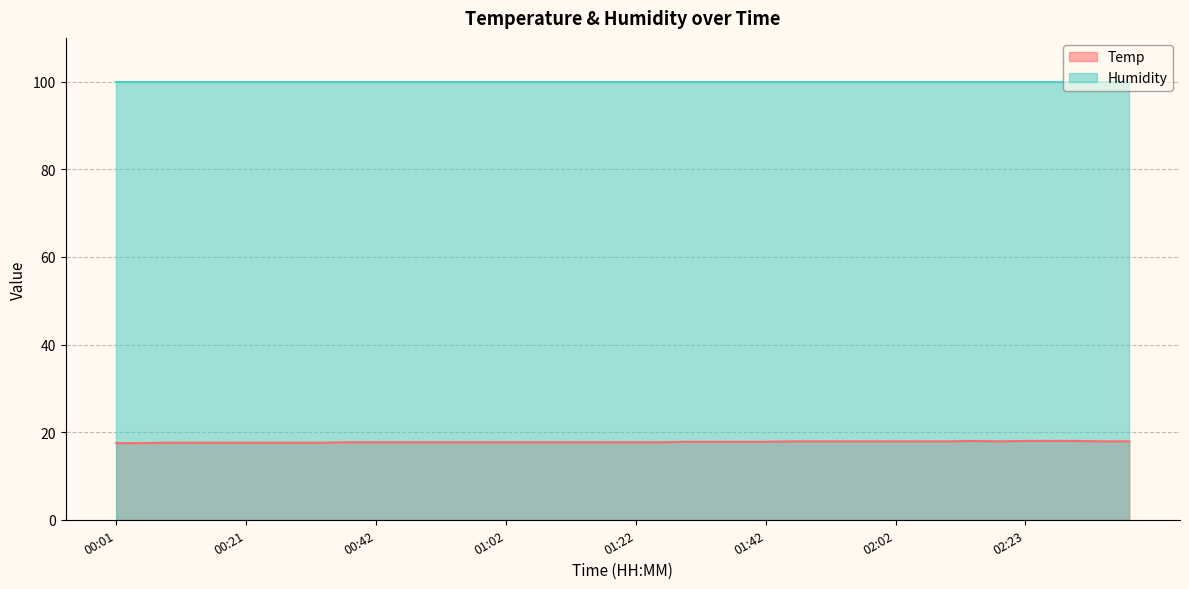

What is the difference between the maximum and minimum values?

0.5